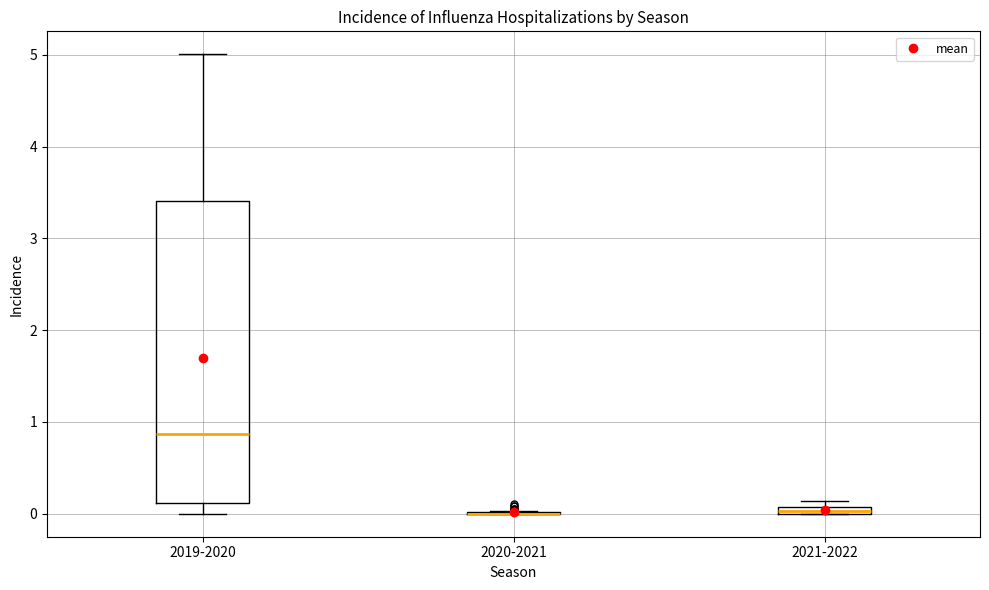

Comparing the boxes themselves (not the whiskers), which one is the tallest?

2019-2020